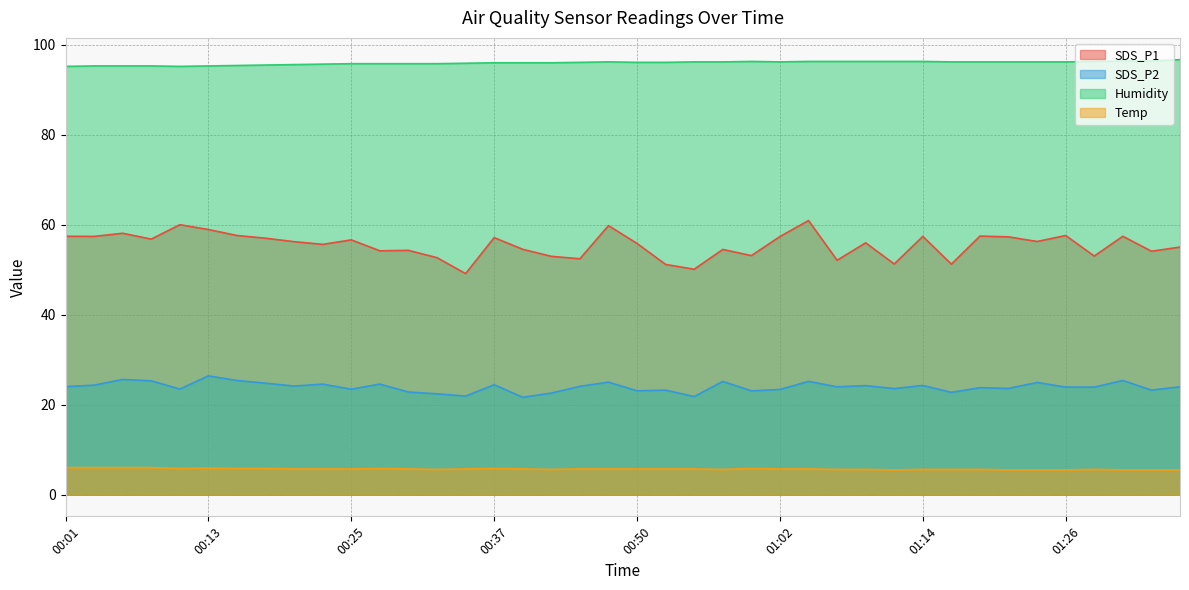

What is the label of the 18th point from the left?

00:42